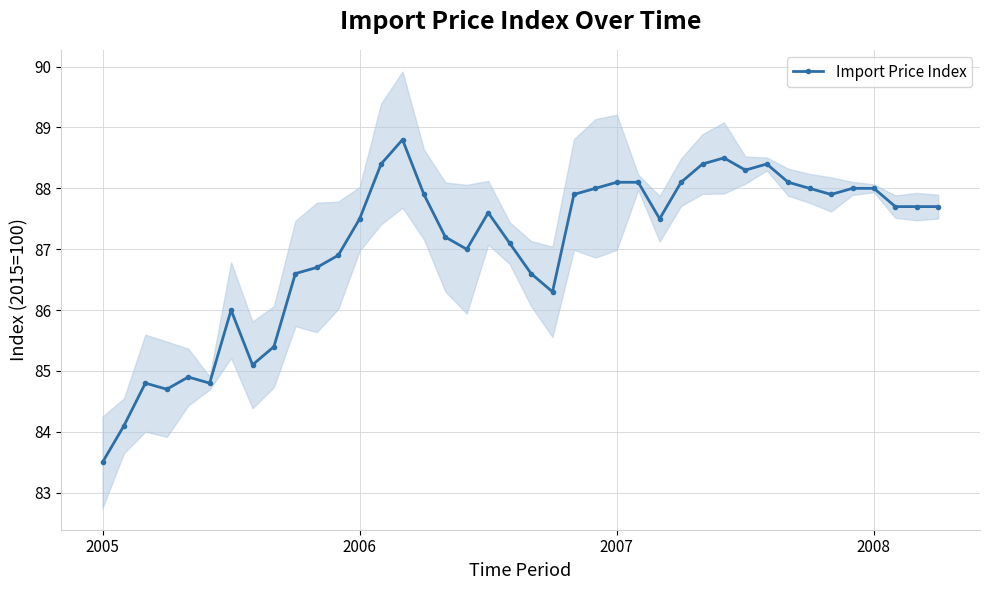

What is the change in value from 10 to 16?

+0.5